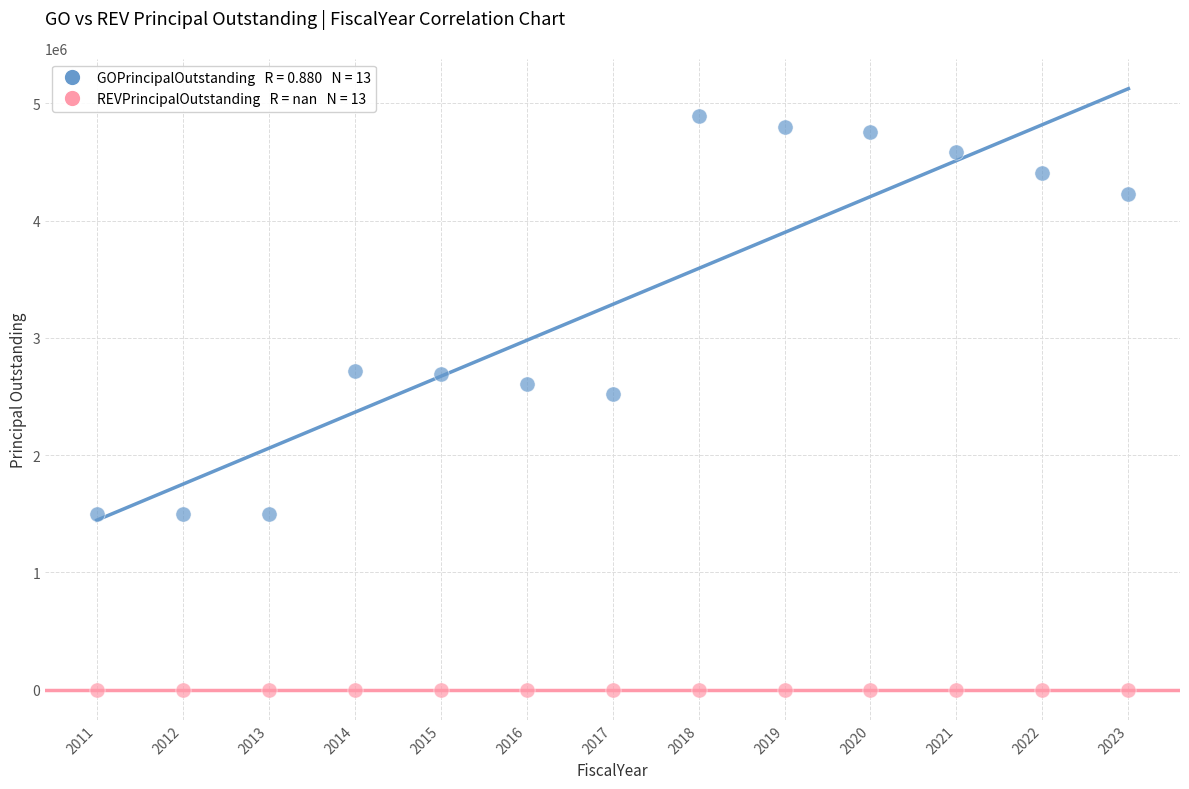

Across all series, what Y value is closest to 2445000?

2525000